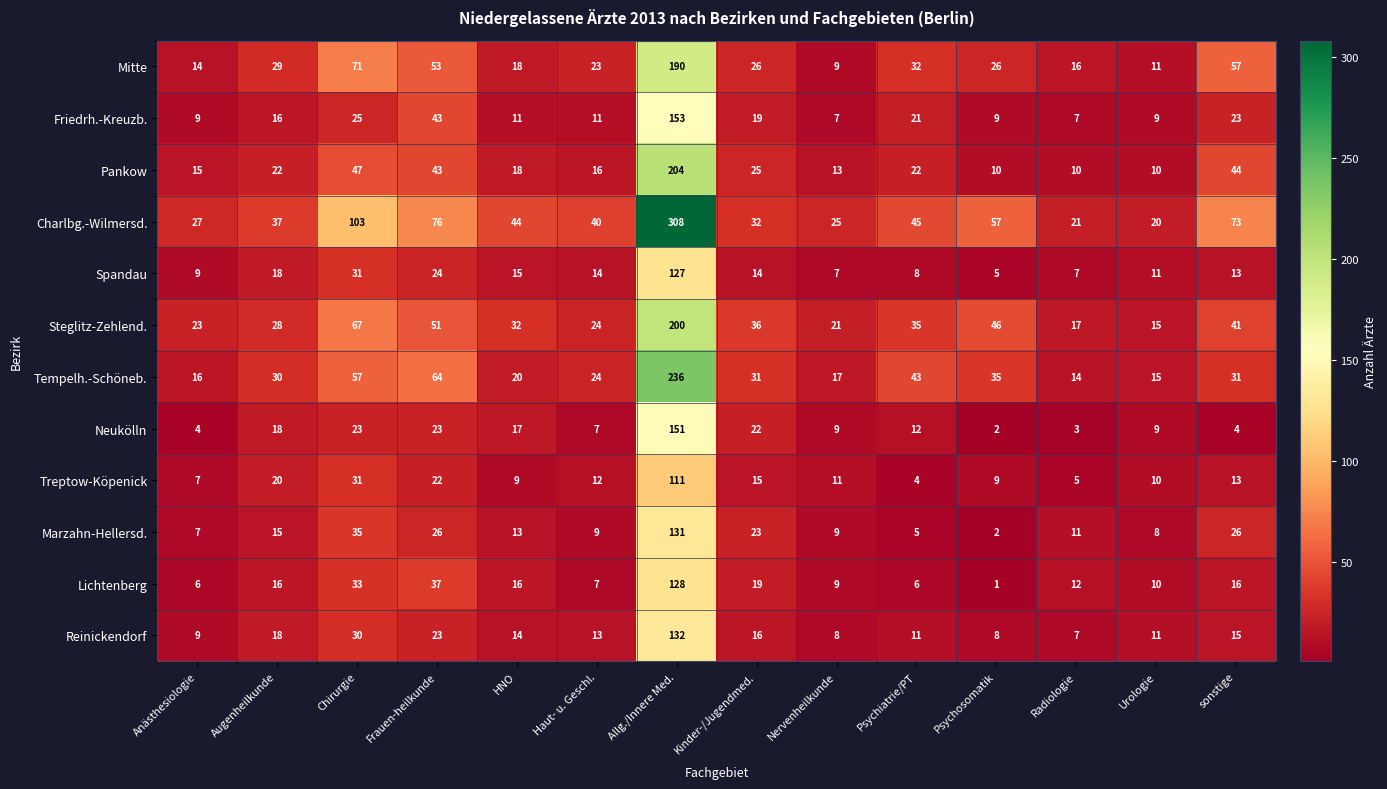

How many distinct data groups are displayed?

12